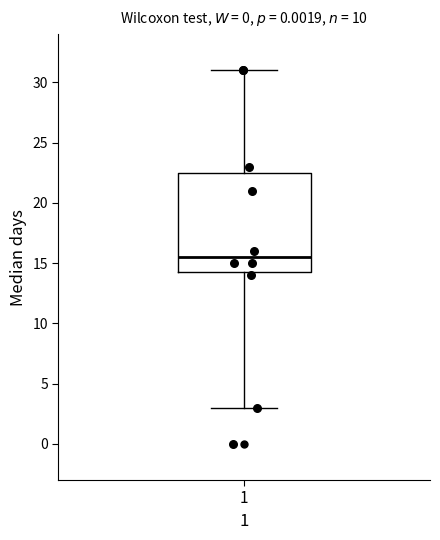

Transcribe this box plot: give where the median line is, the range the box spans, and where the two whiskers end, as read against the y-axis. The values are not printed on the chart, so give them approximately, as read against the axis.

median 15.5, box 14.5 to 22.5, whiskers 3.0 to 31.0